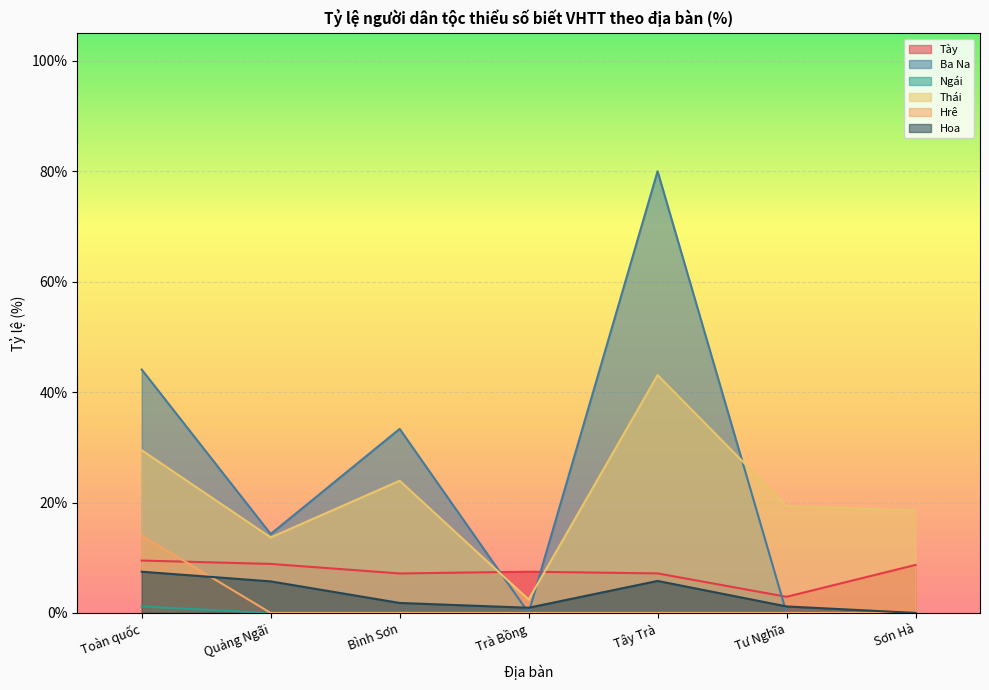

Where is Tày nearest to the value 6?

Bình Sơn